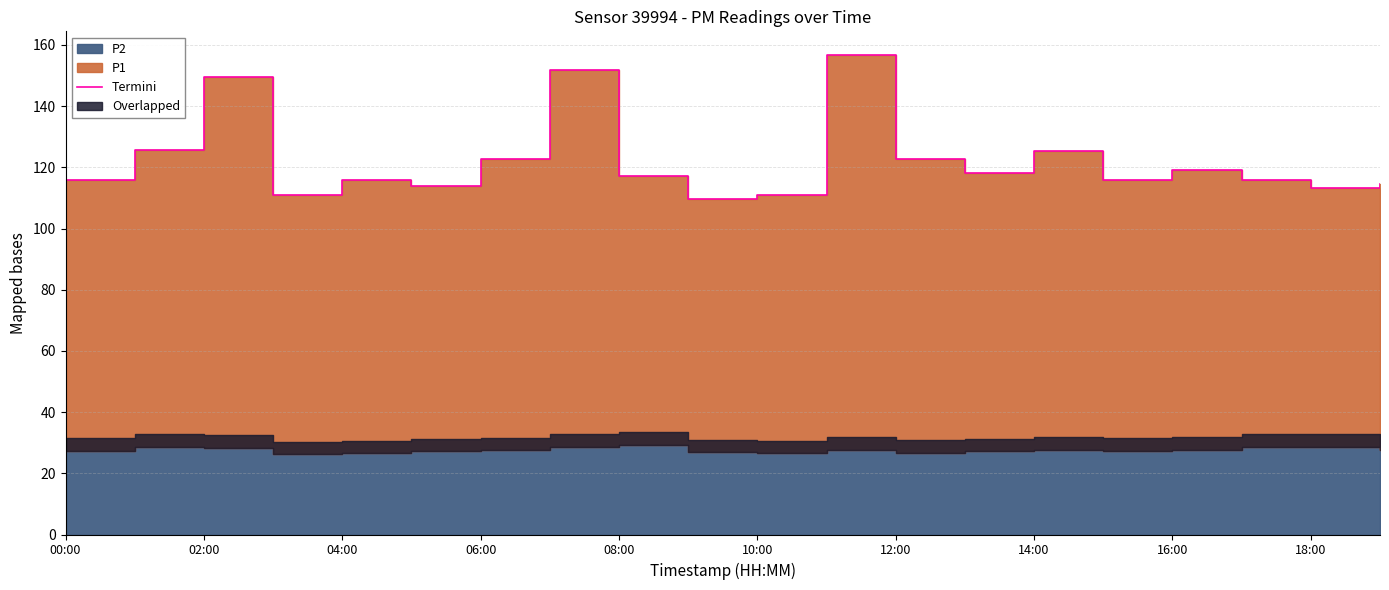

What is the average value?

122.3